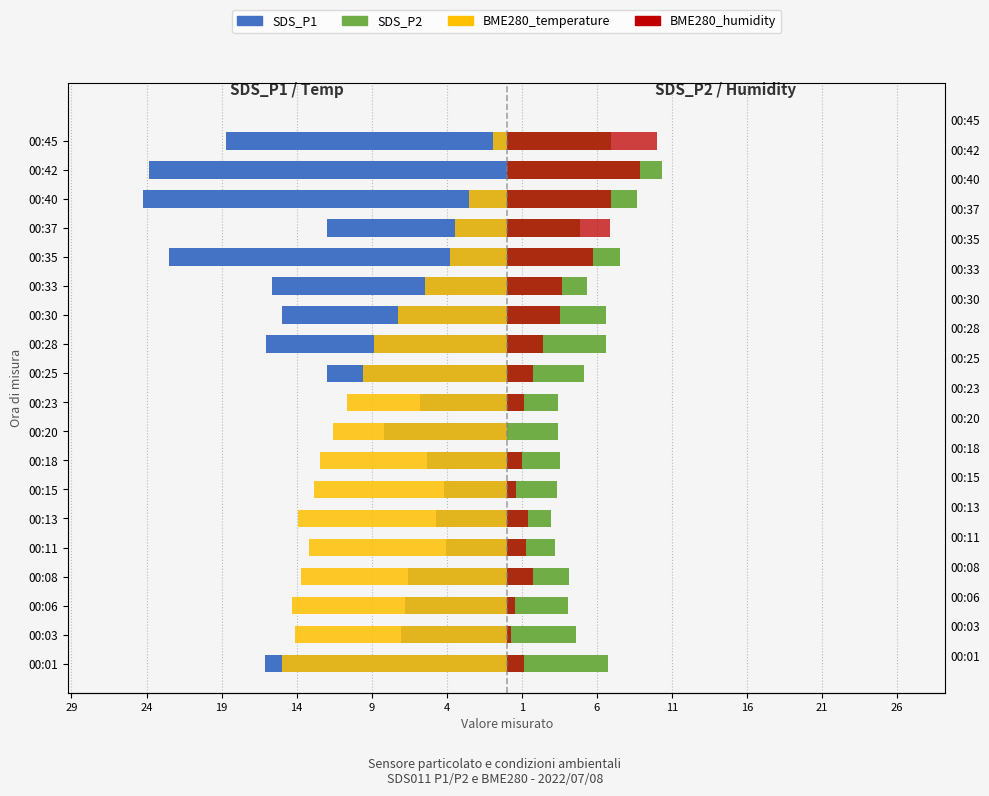

How many values in the BME280_humidity (scaled) series exceed 1?

15